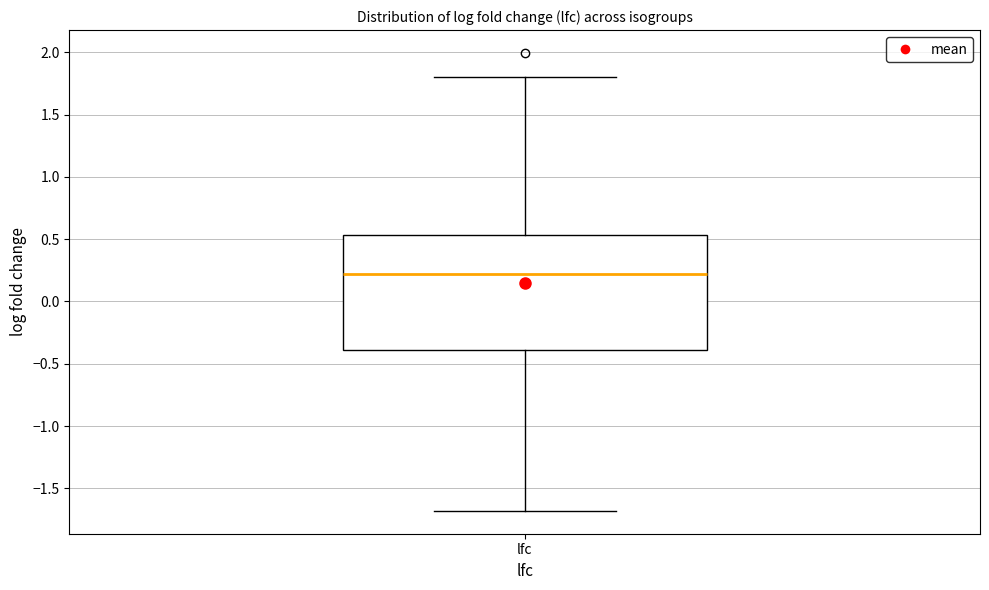

Read this box plot against the y-axis: the position of the median line, the range covered by the box, and the ends of both whiskers. The values are not printed on the chart, so give them approximately, as read against the axis.

median 0.20, box -0.40 to 0.55, whiskers -1.70 to 1.80